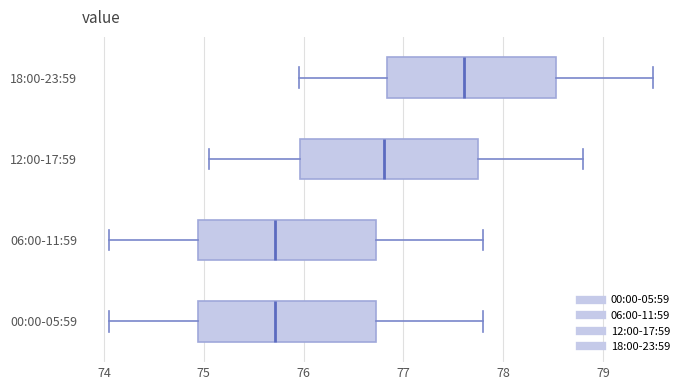

Reading bottom to top, read every box against the x-axis: the position of its median line, the range the box covers, and the ends of its whiskers. The values are not printed on the chart, so give them approximately, as read against the axis.

00:00-05:59: median 75.7, box 74.9 to 76.7, whiskers 74.1 to 77.8
06:00-11:59: median 75.7, box 74.9 to 76.7, whiskers 74.1 to 77.8
12:00-17:59: median 76.8, box 76.0 to 77.8, whiskers 75.1 to 78.8
18:00-23:59: median 77.6, box 76.8 to 78.5, whiskers 76.0 to 79.5